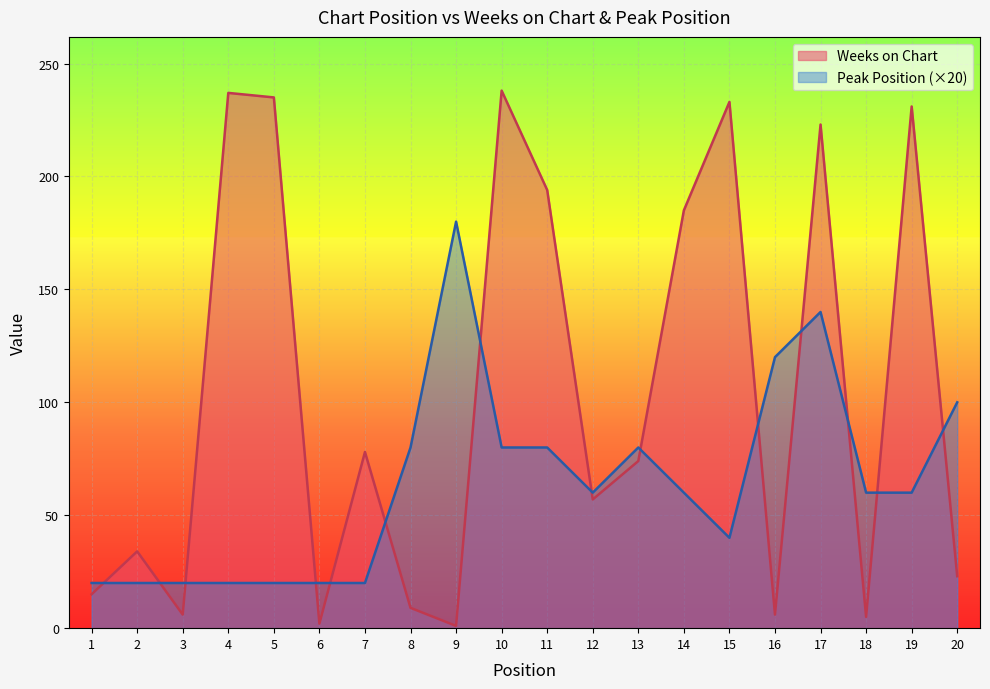

Between which two adjacent categories do Weeks on Chart and Peak Position first intersect?

1 and 2